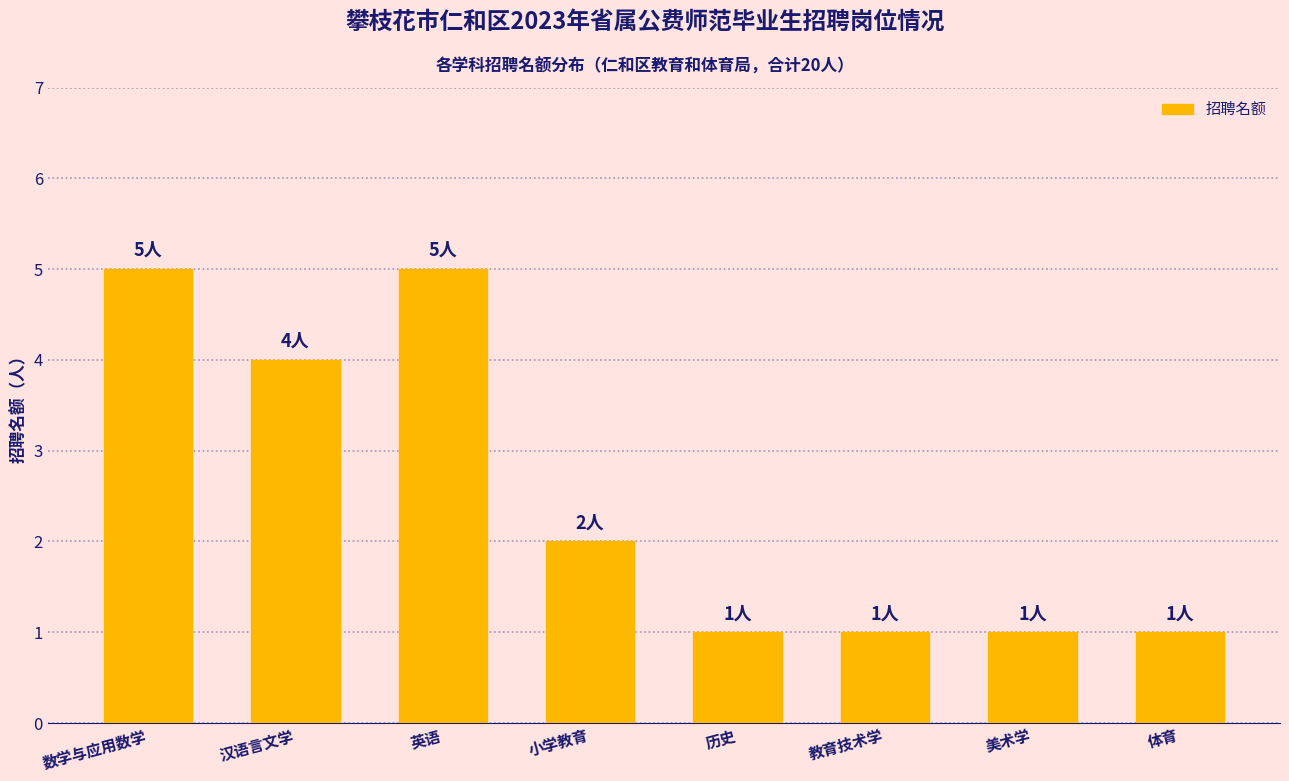

Count the number of data series in this chart.

1